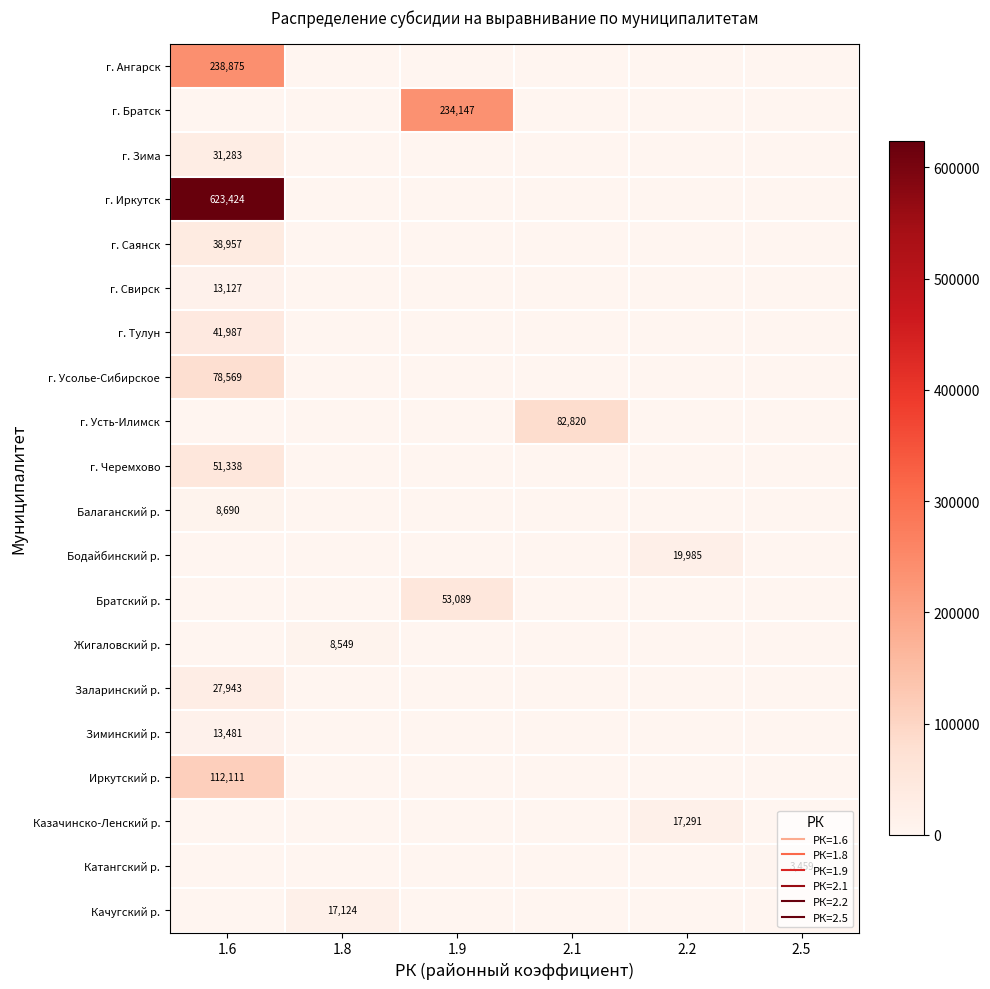

At 1.6, list the series in order from smallest to largest.

г. Братск, г. Усть-Илимск, Бодайбинский р., Братский р., Жигаловский р., Казачинско-Ленский р., Катангский р., Качугский р., Балаганский р., г. Свирск, Зиминский р., Заларинский р., г. Зима, г. Саянск, г. Тулун, г. Черемхово, г. Усолье-Сибирское, Иркутский р., г. Ангарск, г. Иркутск